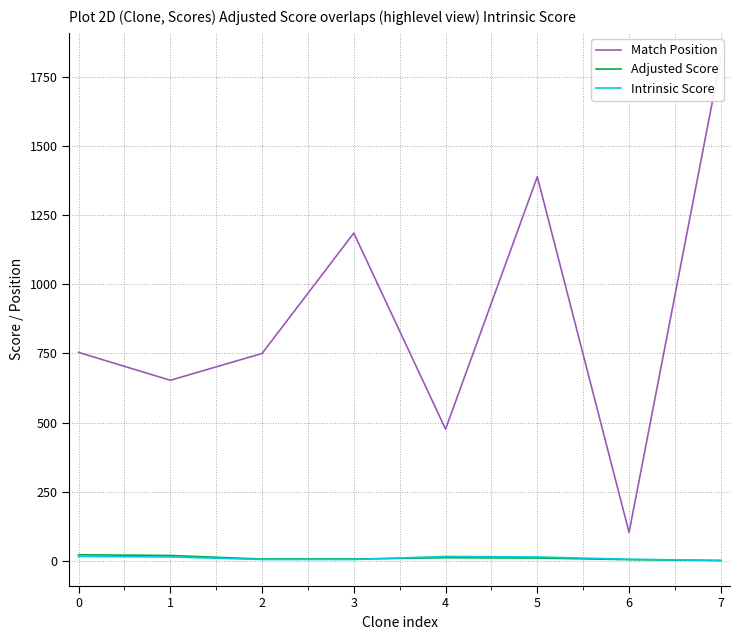

What is the sum of all Intrinsic Score values?

69.9